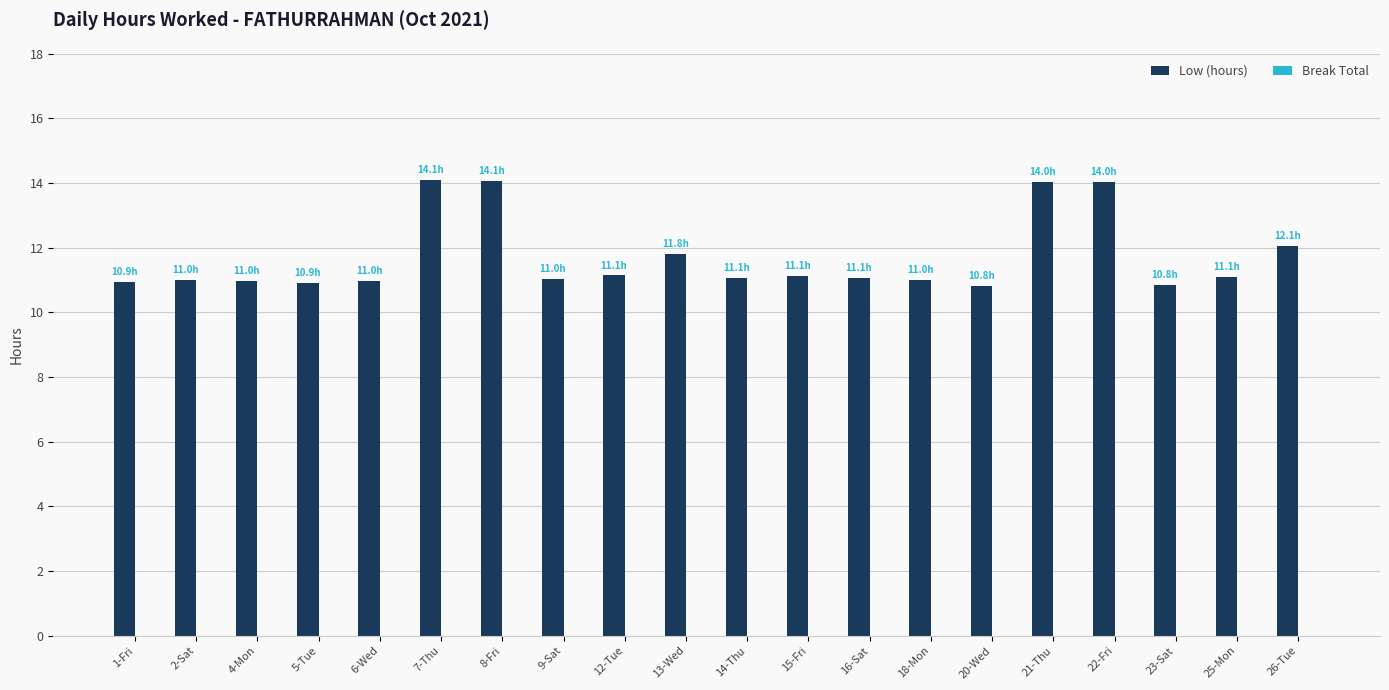

What is the maximum value shown in the chart?

14.1